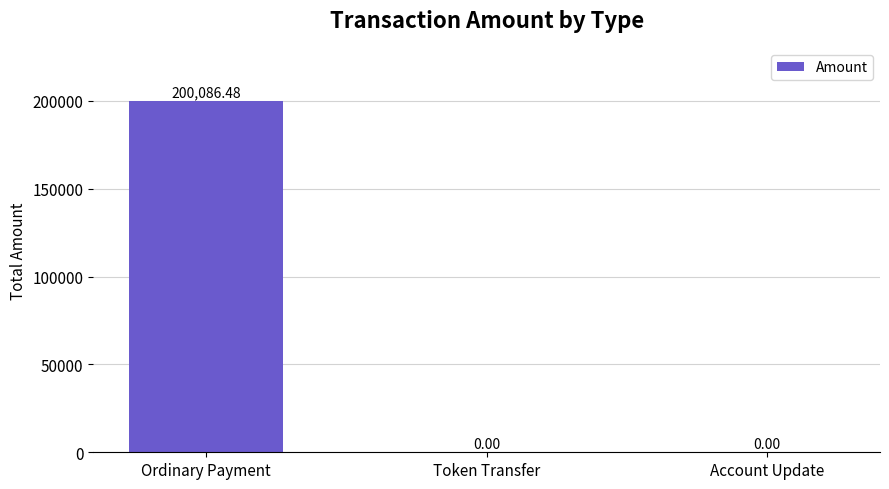

Does the chart contain stacked bars?

No